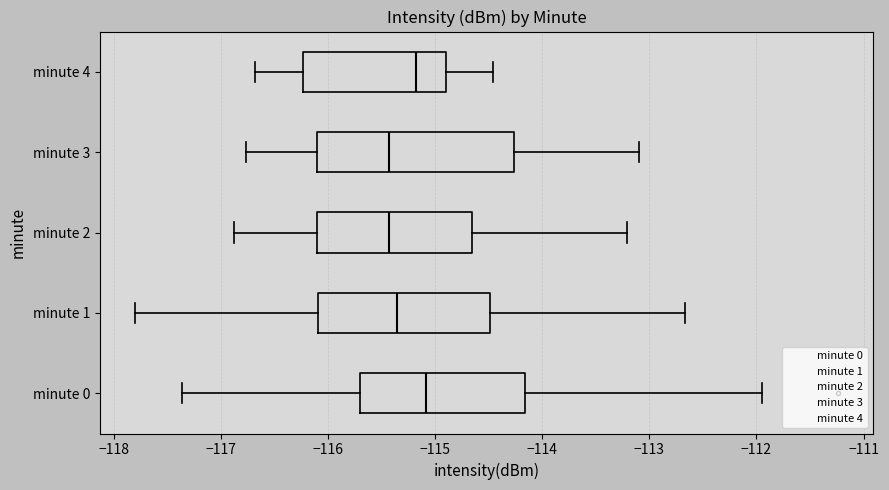

Reading bottom to top, read every box against the x-axis: the position of its median line, the range the box covers, and the ends of its whiskers. The values are not printed on the chart, so give them approximately, as read against the axis.

minute 0: median -115.1, box -115.7 to -114.2, whiskers -117.4 to -111.9
minute 1: median -115.4, box -116.1 to -114.5, whiskers -117.8 to -112.7
minute 2: median -115.4, box -116.1 to -114.7, whiskers -116.9 to -113.2
minute 3: median -115.4, box -116.1 to -114.3, whiskers -116.8 to -113.1
minute 4: median -115.2, box -116.2 to -114.9, whiskers -116.7 to -114.5